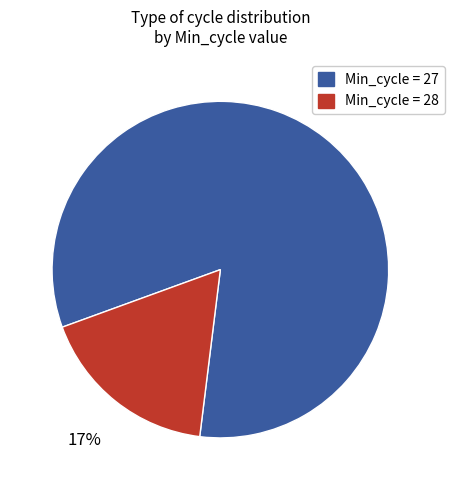

To the nearest percent, what is the average slice percentage?

50%